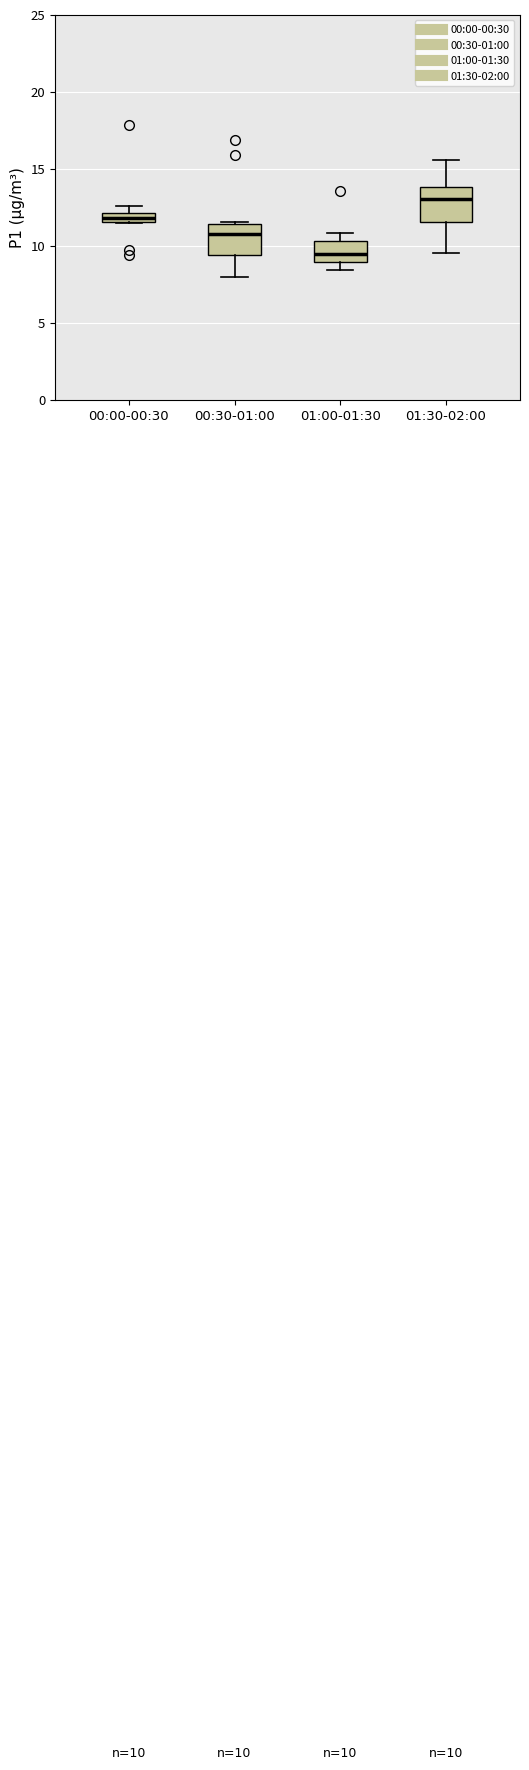

Which box has the highest median line?

01:30-02:00